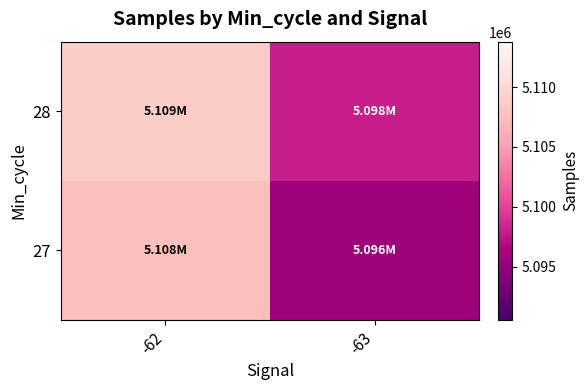

Rank the series at -62 from lowest to highest value.

27, 28